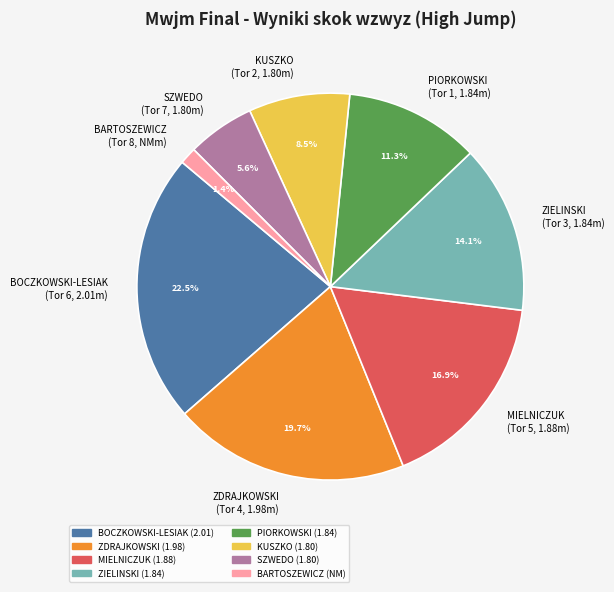

Count the number of slices in the pie.

8